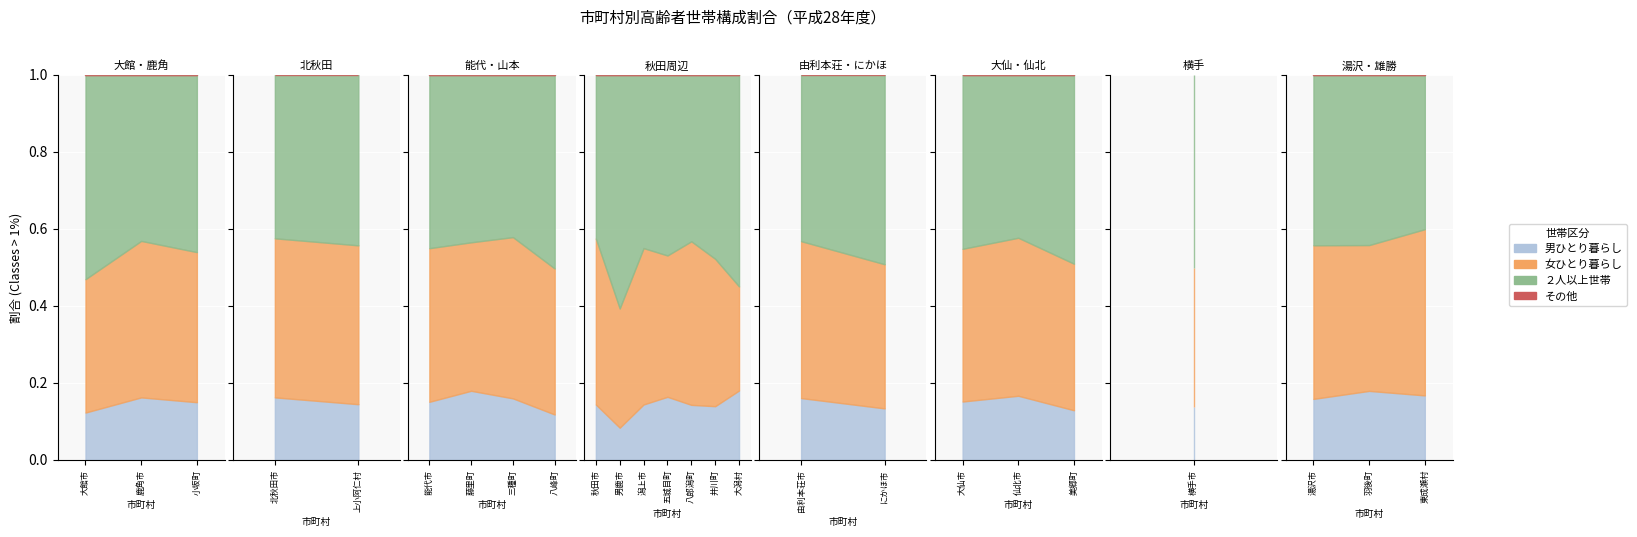

True or false: 高齢者世帯数(②) and 総世帯数(①) intersect in this chart.

False